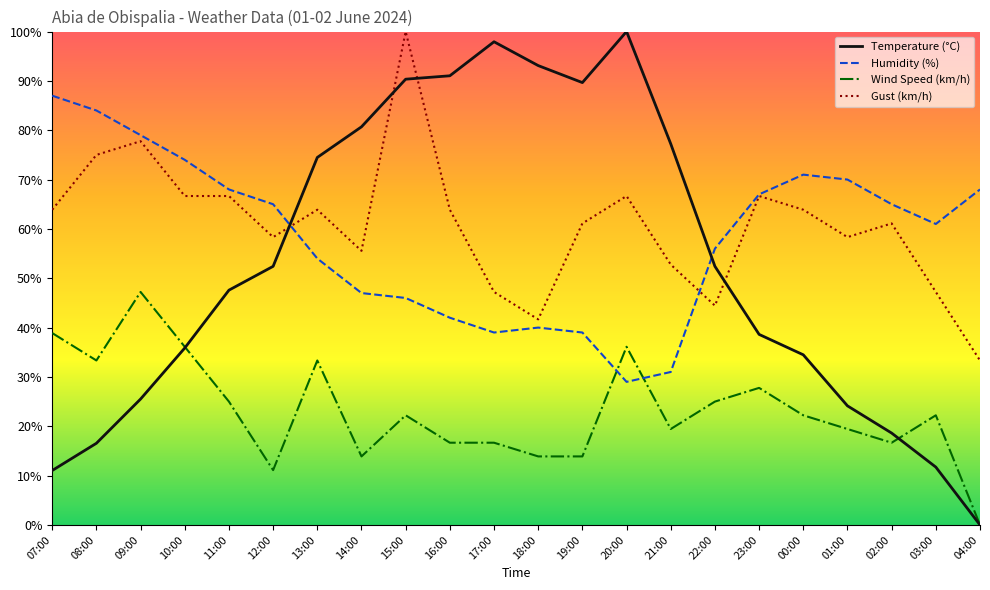

The value of Gust (km/h) at 16:00 is 31.3. True or false?

False